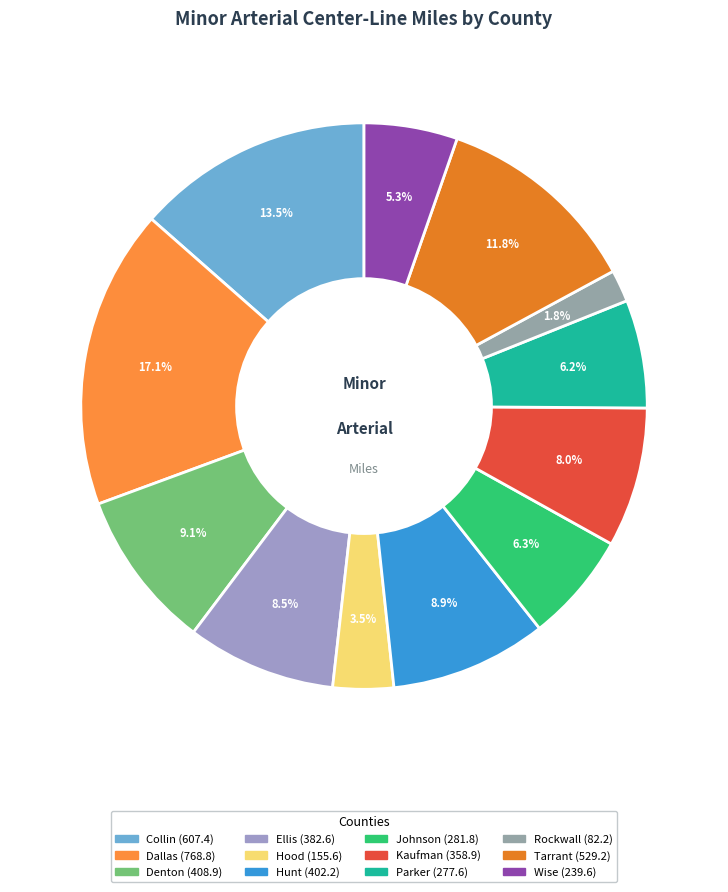

How many segments does this pie chart have?

12